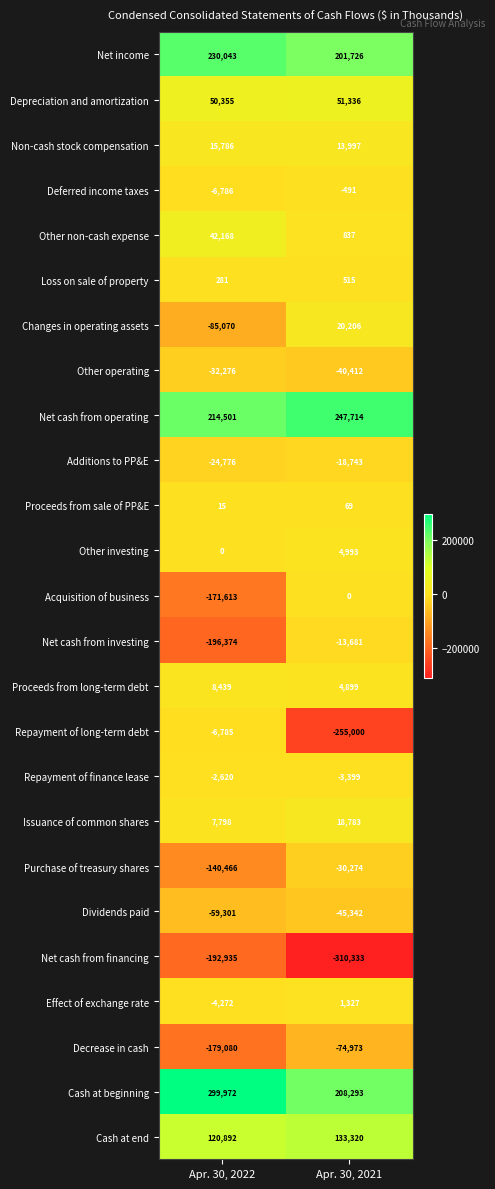

Which category has the highest value in the Deferred income taxes series?

Apr. 30, 2021